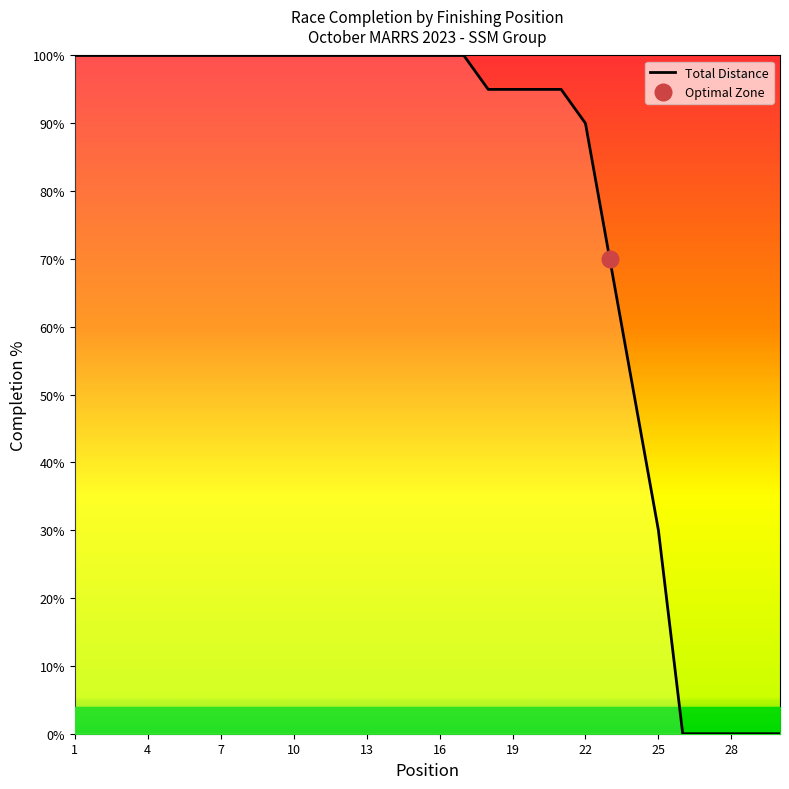

What is the maximum value shown in the chart?

100